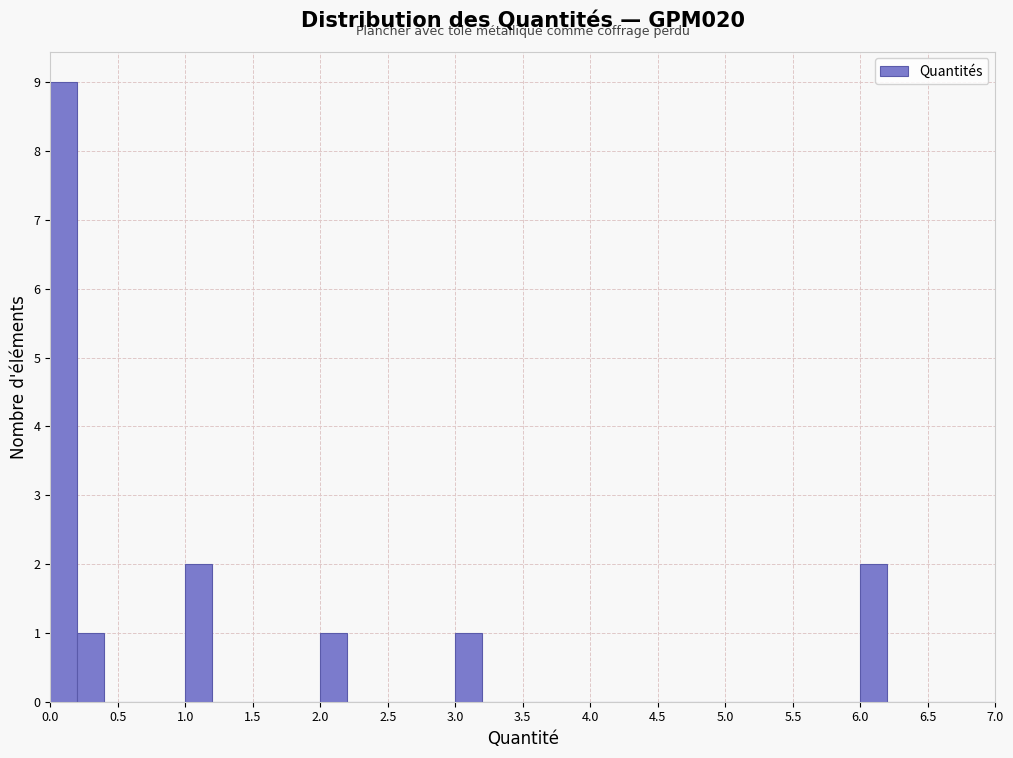

Reading left to right, transcribe this chart: for each bar, give the range it covers on the x-axis and its height. The values are not printed on the chart, so give them approximately, as read against the axis.

0.0 to 0.2: 9
0.2 to 0.4: 1
0.4 to 0.6: 0
0.6 to 0.8: 0
0.8 to 1.0: 0
1.0 to 1.2: 2
1.2 to 1.4: 0
1.4 to 1.6: 0
1.6 to 1.8: 0
1.8 to 2.0: 0
2.0 to 2.2: 1
2.2 to 2.4: 0
2.4 to 2.6: 0
2.6 to 2.8: 0
2.8 to 3.0: 0
3.0 to 3.2: 1
3.2 to 3.4: 0
3.4 to 3.6: 0
3.6 to 3.8: 0
3.8 to 4.0: 0
4.0 to 4.2: 0
4.2 to 4.4: 0
4.4 to 4.6: 0
4.6 to 4.8: 0
4.8 to 5.0: 0
5.0 to 5.2: 0
5.2 to 5.4: 0
5.4 to 5.6: 0
5.6 to 5.8: 0
5.8 to 6.0: 0
6.0 to 6.2: 2
6.2 to 6.4: 0
6.4 to 6.6: 0
6.6 to 6.8: 0
6.8 to 7.0: 0